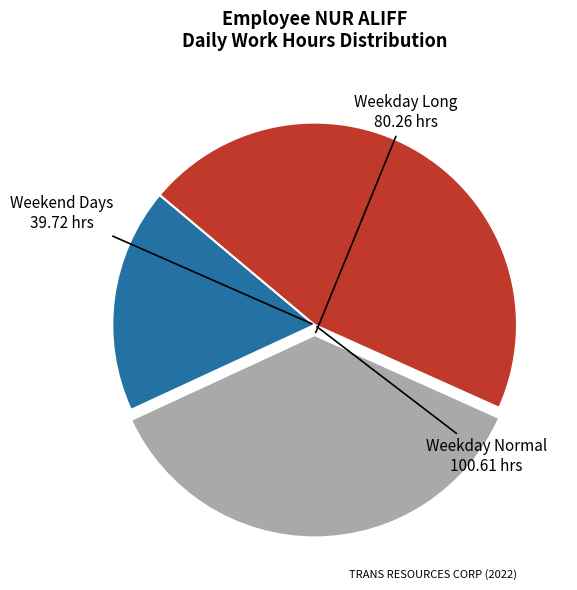

What is the ratio of the value at Weekend Days to the value at Weekday Long?

0.5